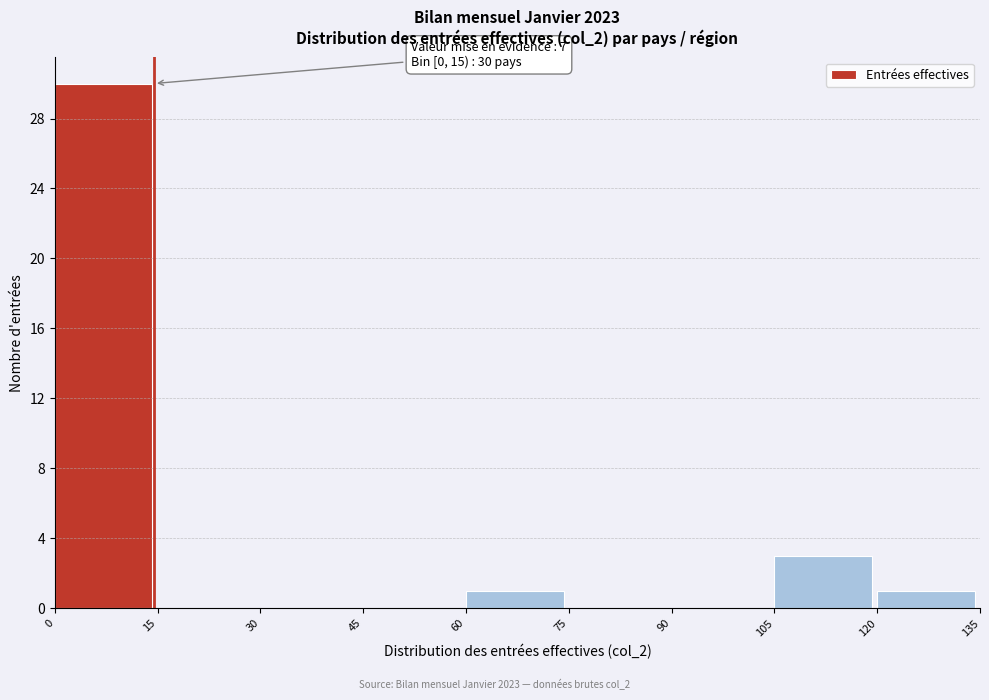

Over which range of the x-axis is the bar tallest?

0 to 15